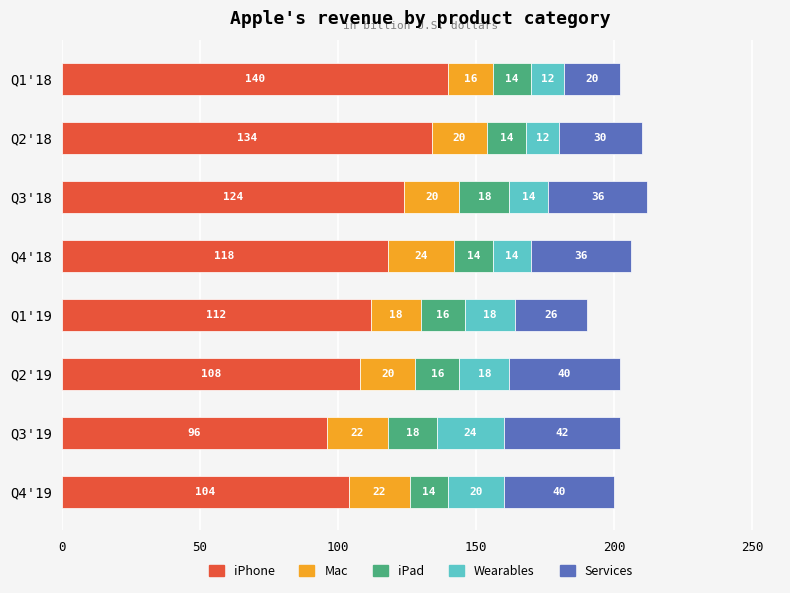

What is the sum of the iPhone values at Q2'19 and Q1'18?

248